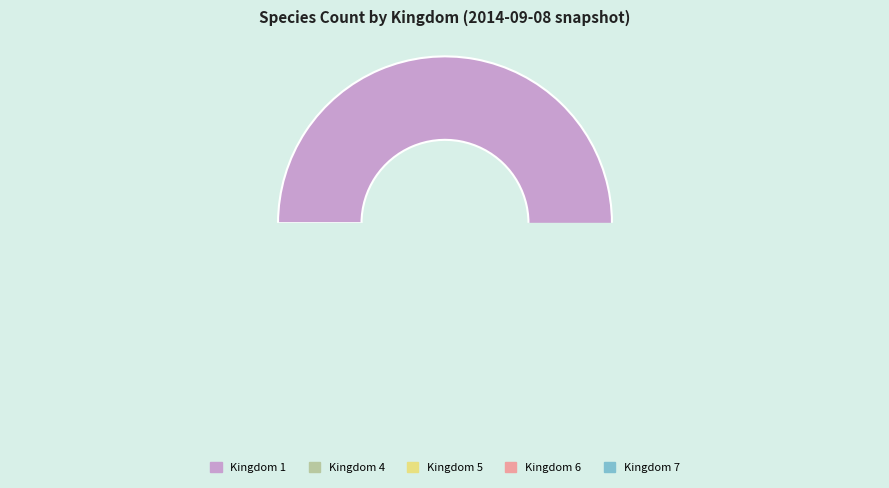

To the nearest percent, what is the combined percentage of 5 and 7?

3%